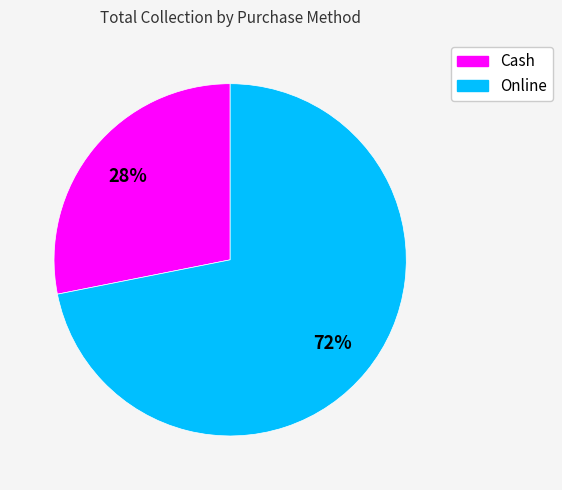

To the nearest percent, what is the difference between the largest and smallest slice percentages?

44%